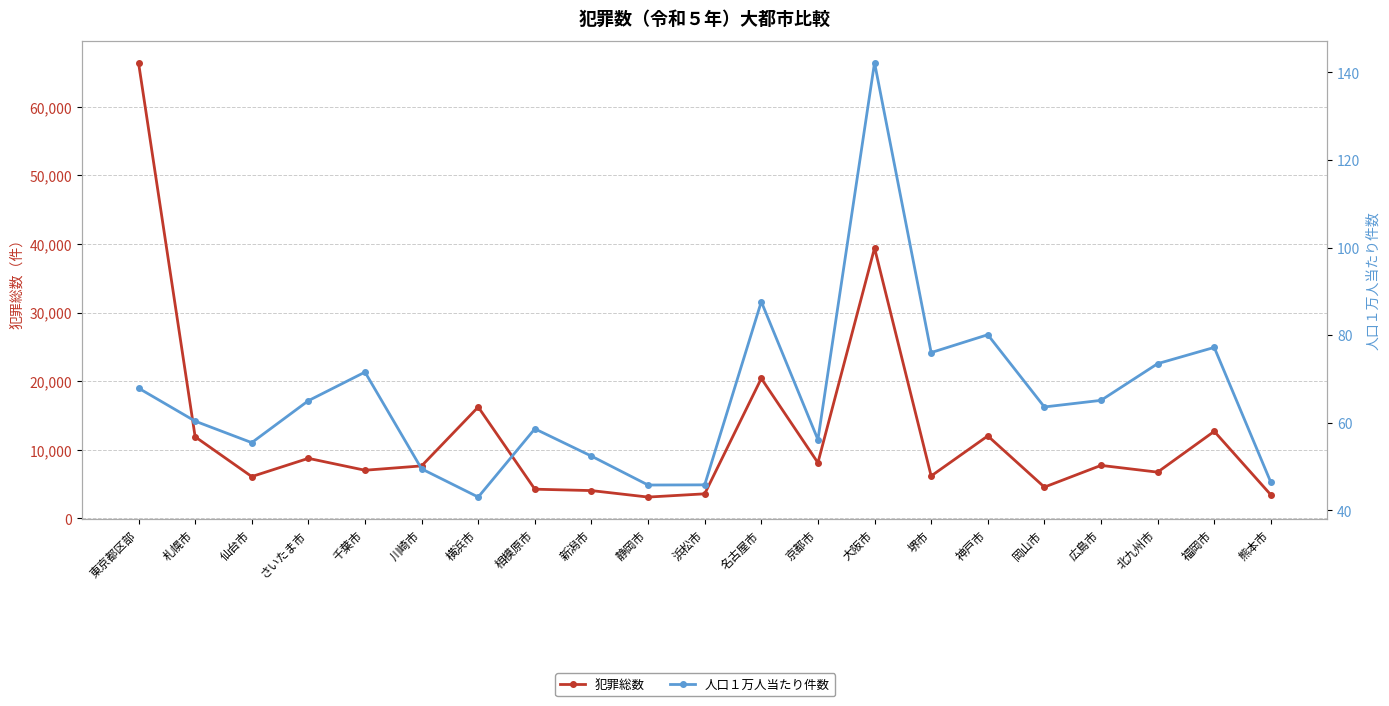

What are all the series names shown in the legend?

犯罪総数, 人口１万人当たり件数